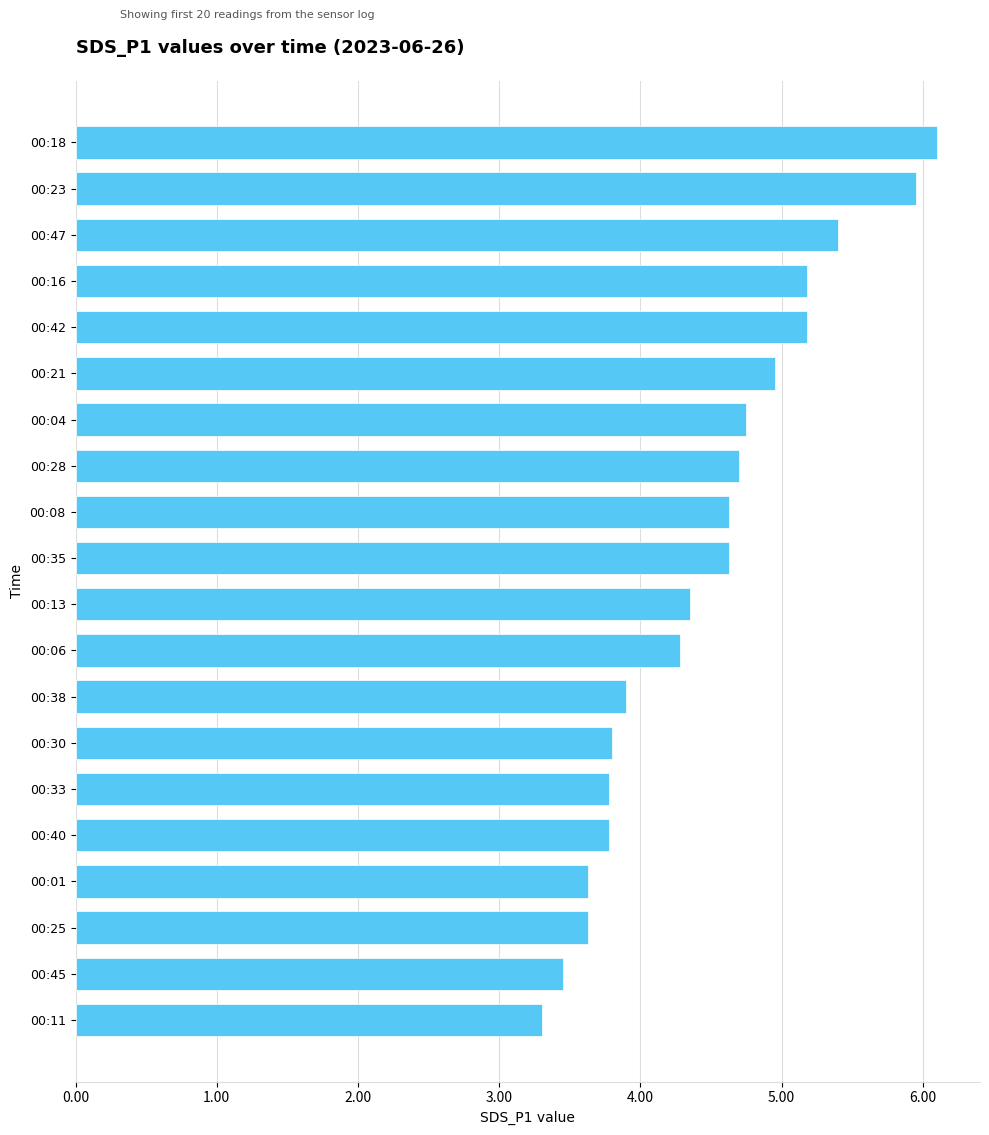

Are the bars grouped side by side (vs. stacked)?

No